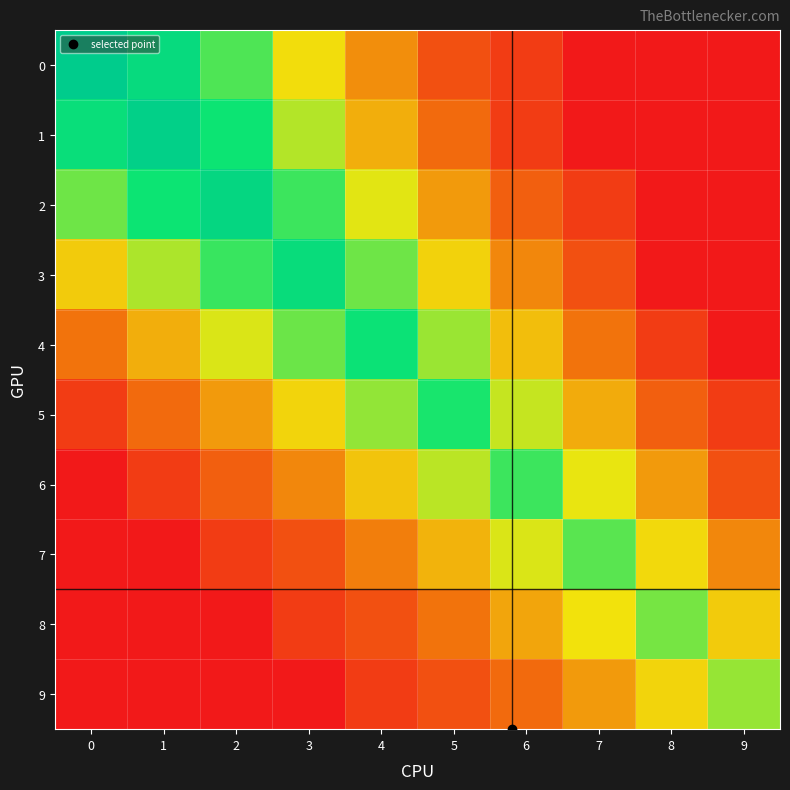

What is the spread (max minus min) of values at 8?

4.5